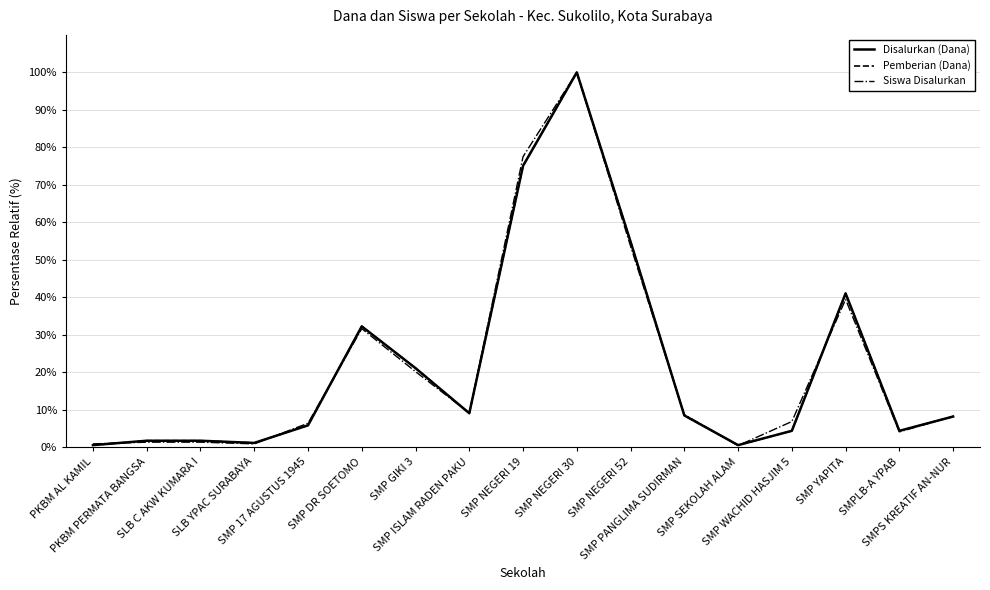

Is this an area chart (filled region under the line)?

No